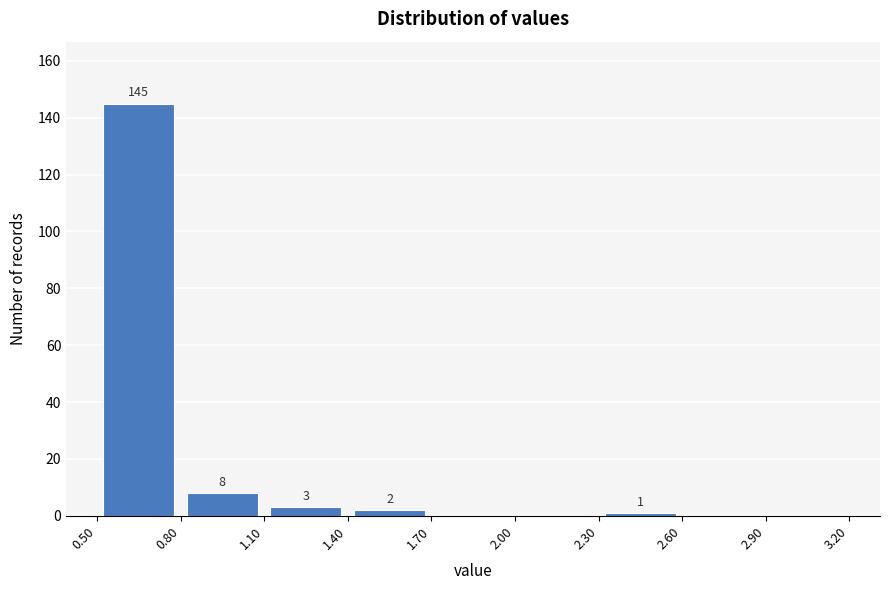

Over which range of the x-axis is the bar tallest?

0.50 to 0.80